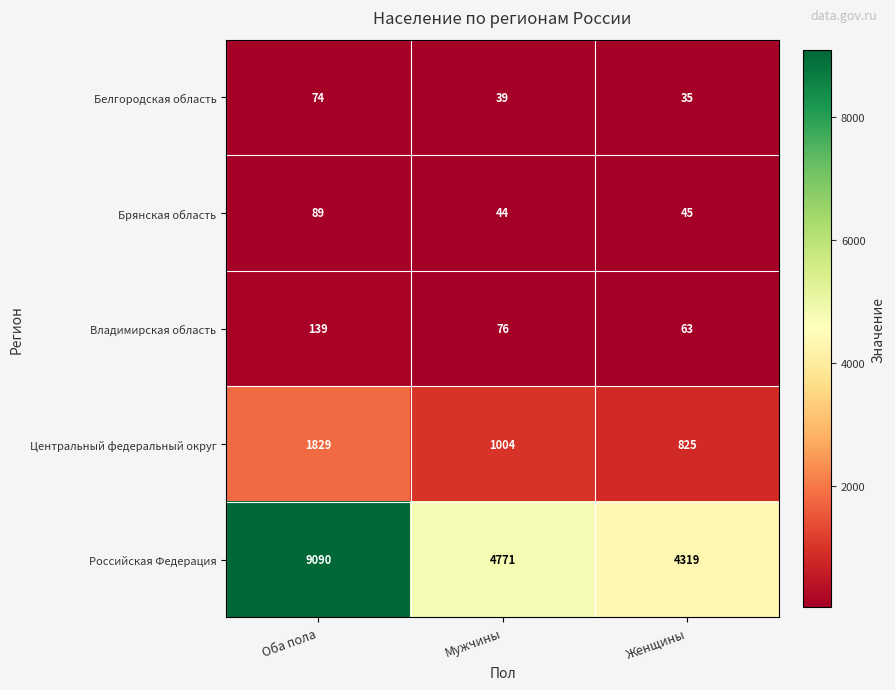

How many data points in Владимирская область are less than 76?

1